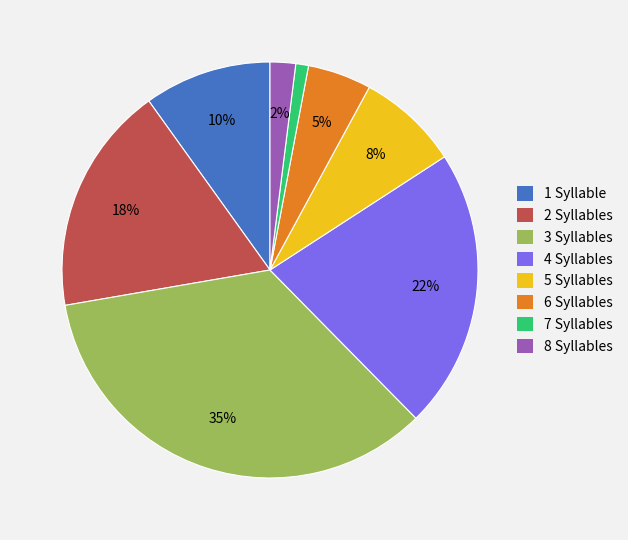

Which has a higher value, 6 Syllables or 3 Syllables?

3 Syllables